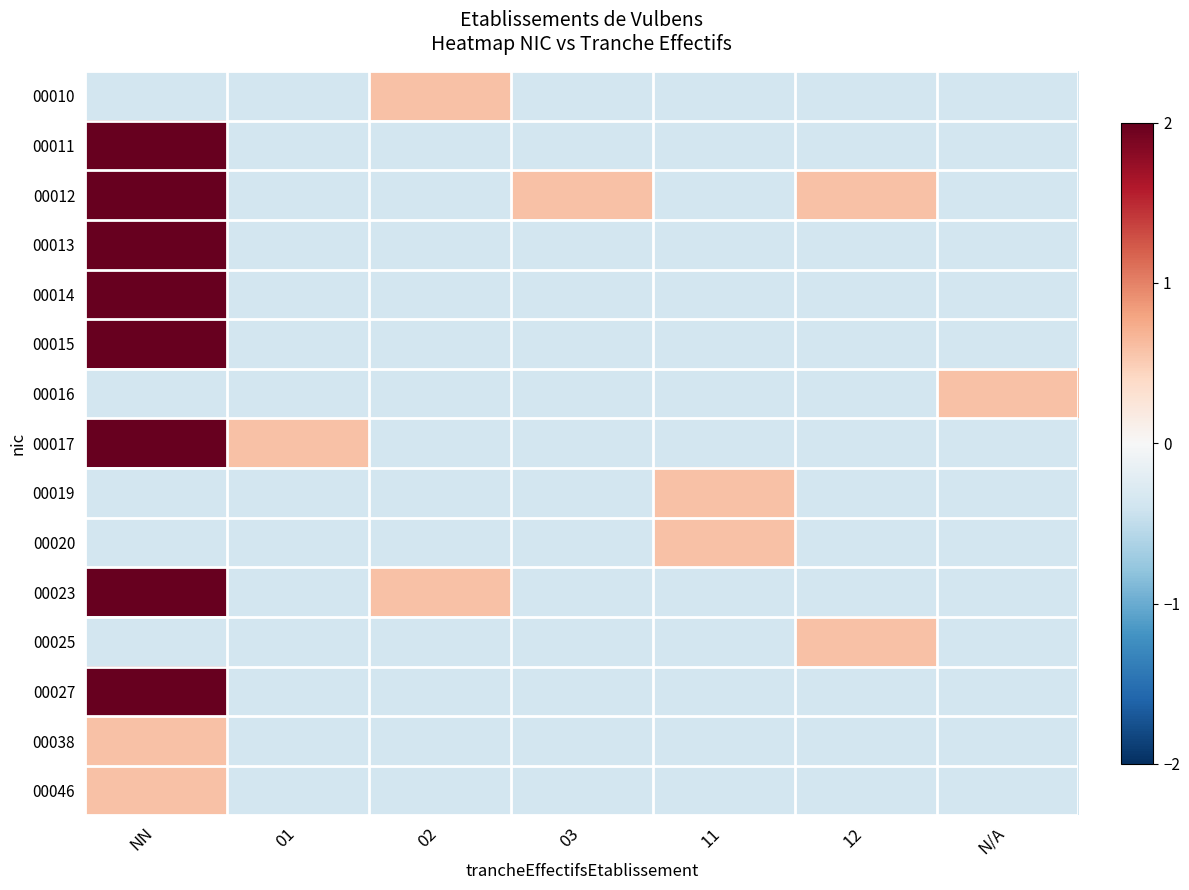

Count the number of categories in the chart.

7